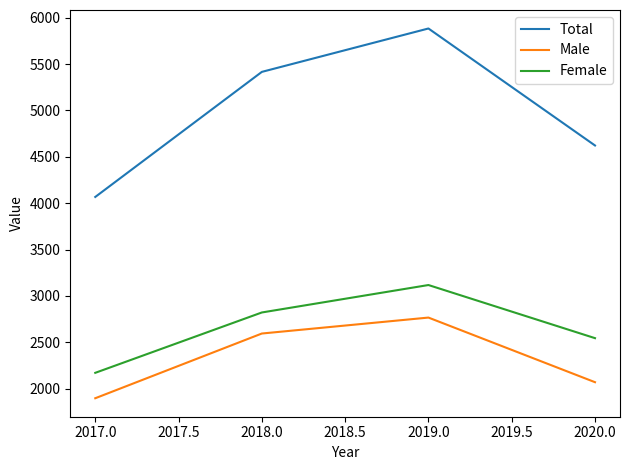

Reading left to right, extract all data points from this chart.

Total: 4067	5416	5884	4622
Male: 1896	2594	2766	2069
Female: 2170	2821	3117	2544